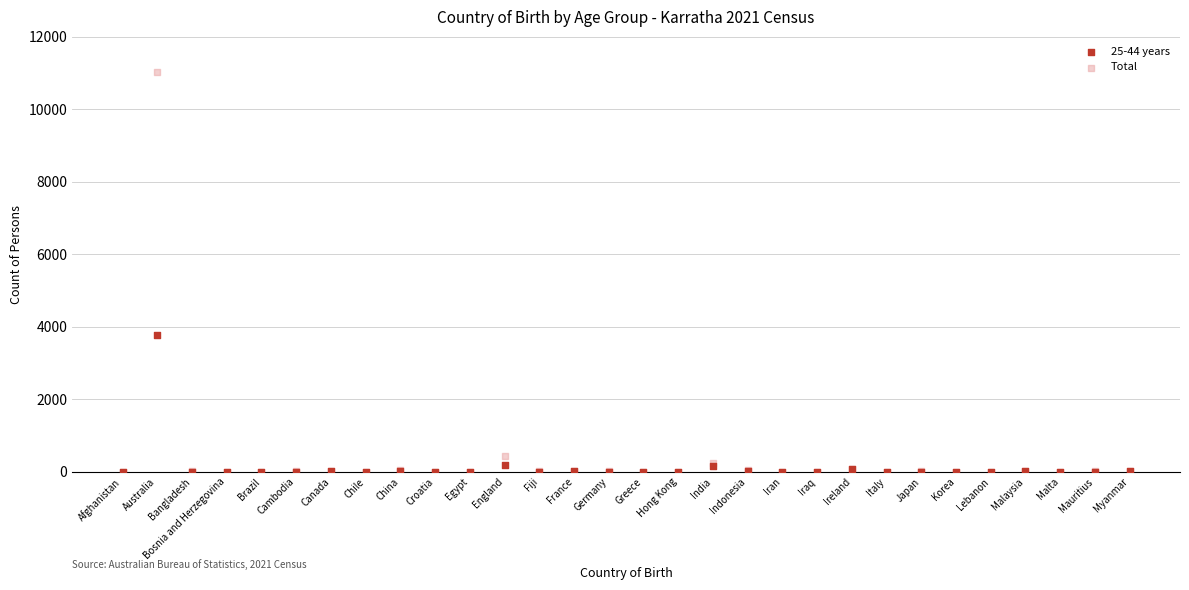

Across all series, what Y value is closest to 5519?

3789